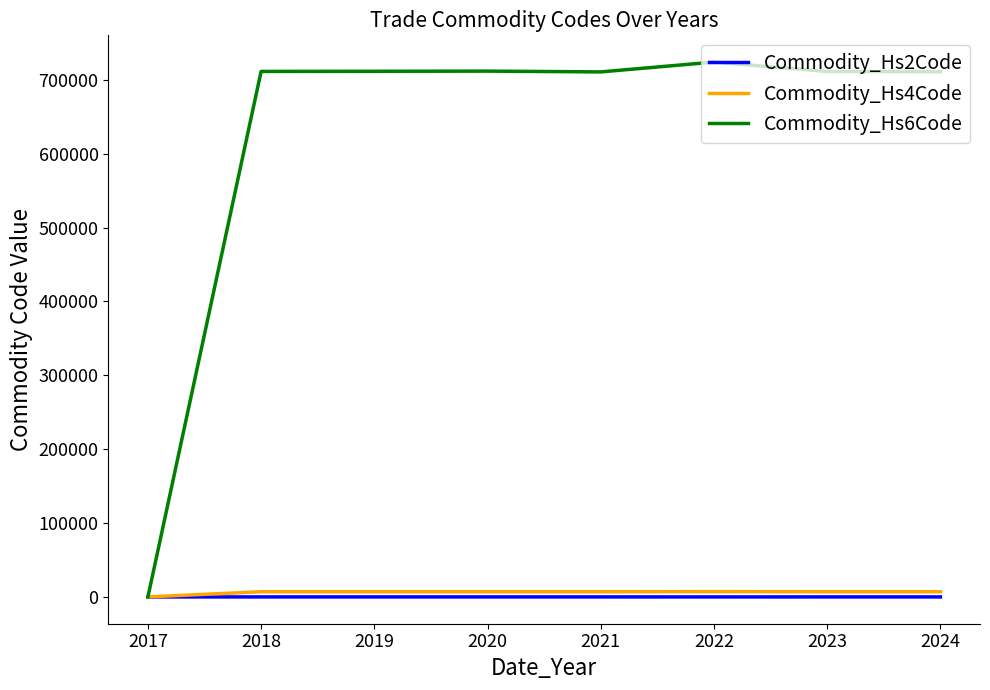

Which series has the widest spread of values?

Commodity_Hs6Code